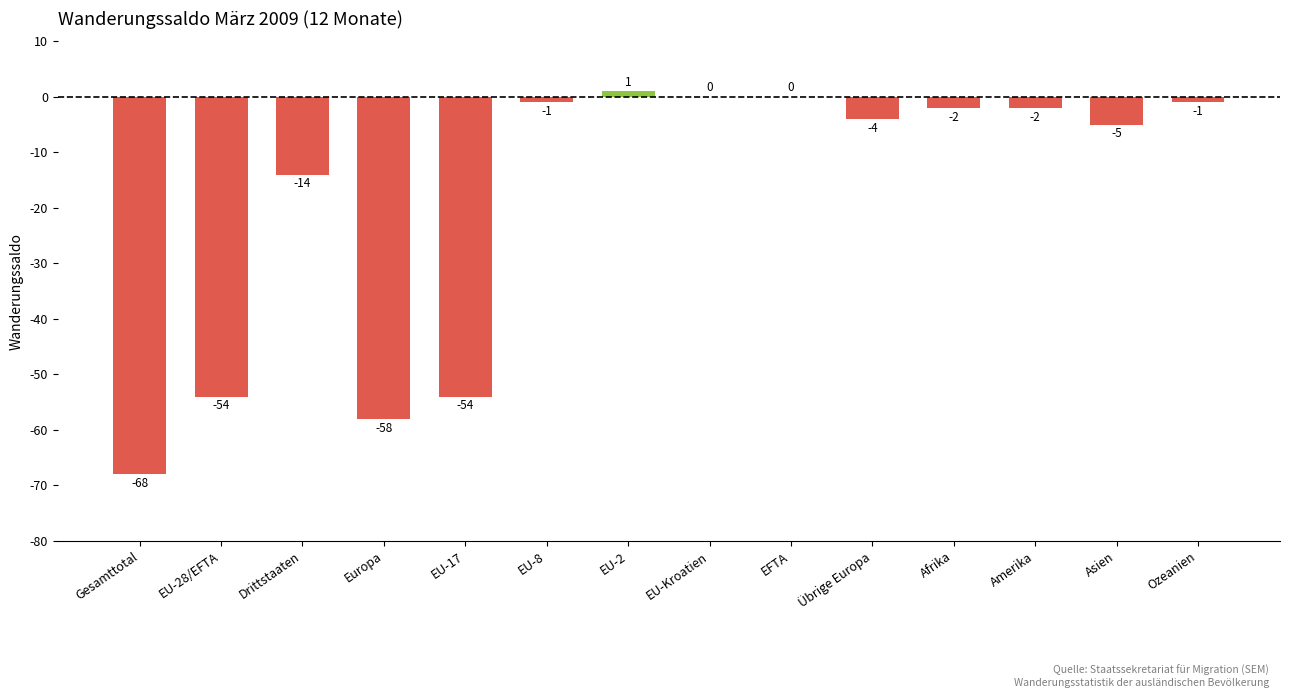

Are the bars horizontal?

No